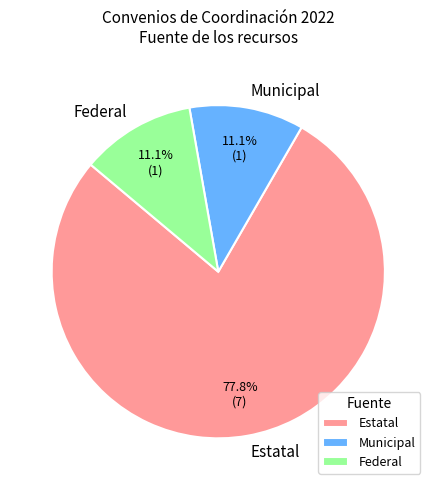

Is it true that Estatal is 92% of the pie?

False